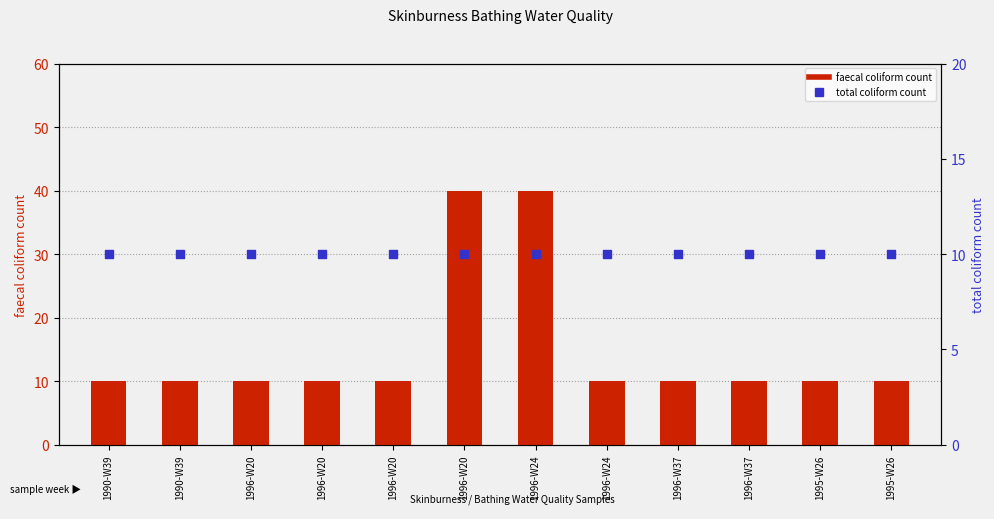

Is the value of total coliform count at 1996-W24 greater than the value of faecal coliform count at 1990-W39?

No